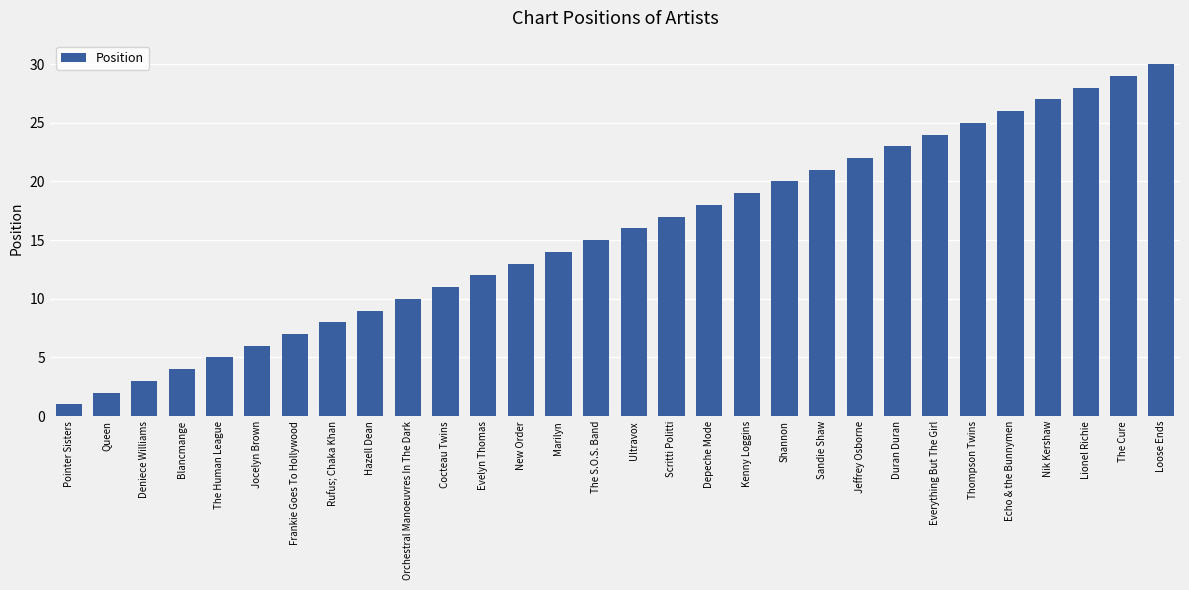

What is the difference between the values at Sandie Shaw and Frankie Goes To Hollywood?

14